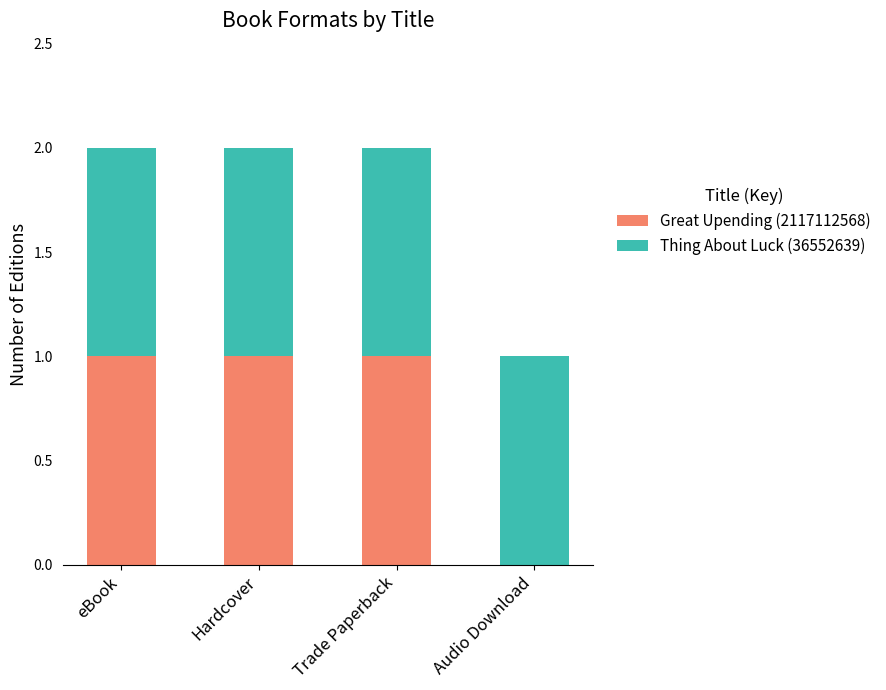

What is the sum of all Great Upending (2117112568) values?

3